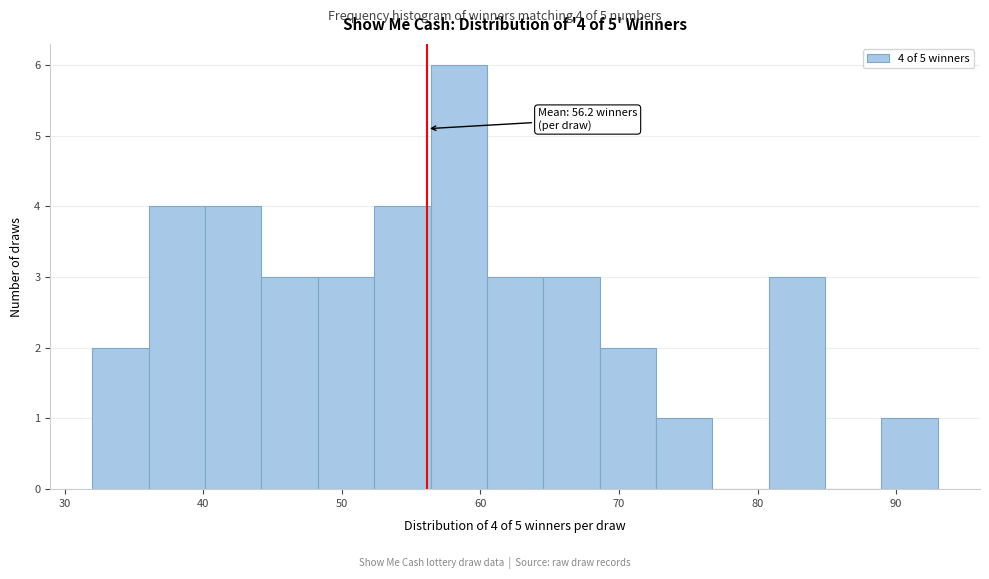

Over which range of the x-axis is the bar tallest?

56 to 60